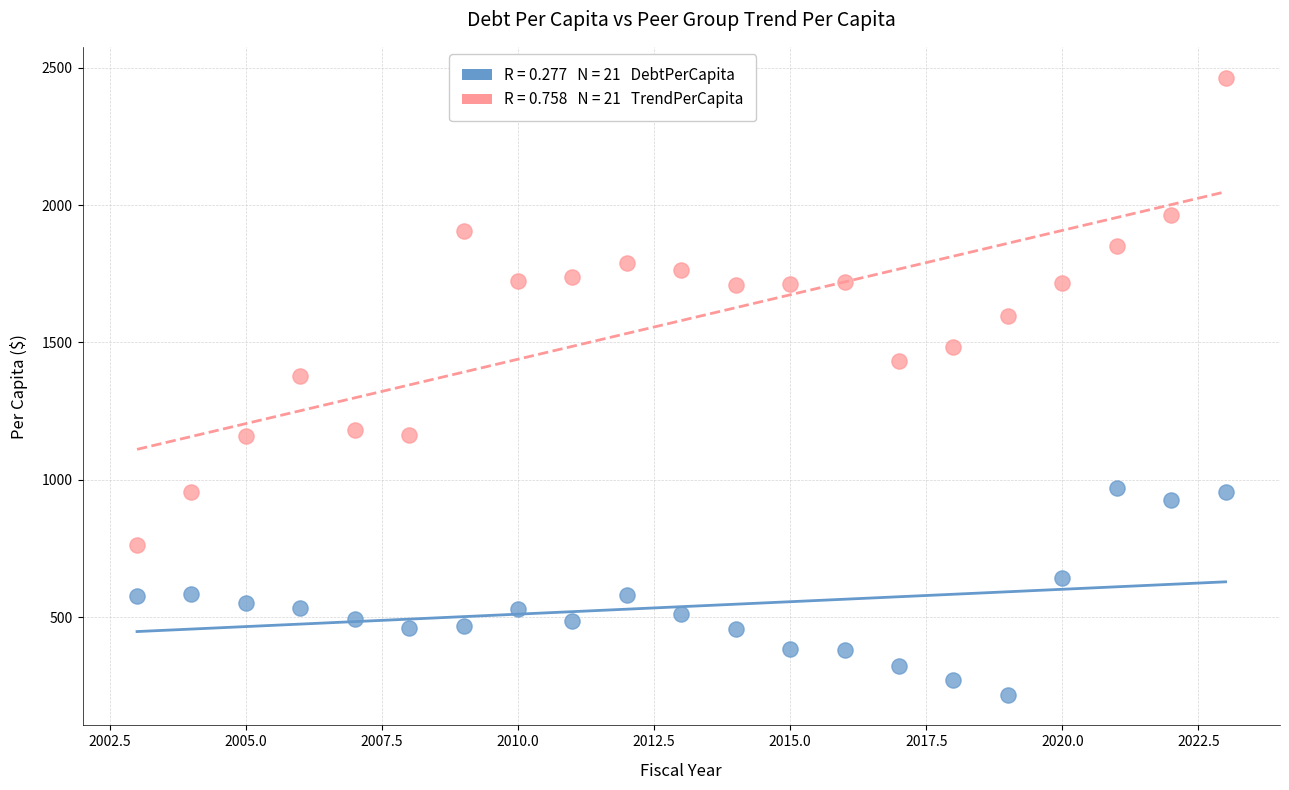

Across all data points, what is the range of Y values (max minus min)?

2245.9